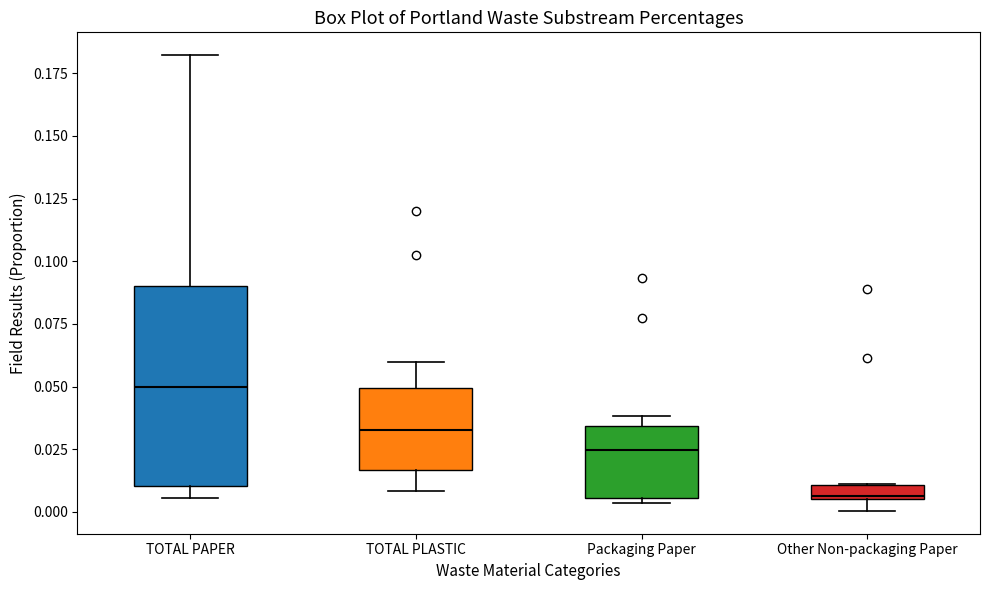

Which box is the tallest, from its lower edge to its upper edge?

TOTAL PAPER